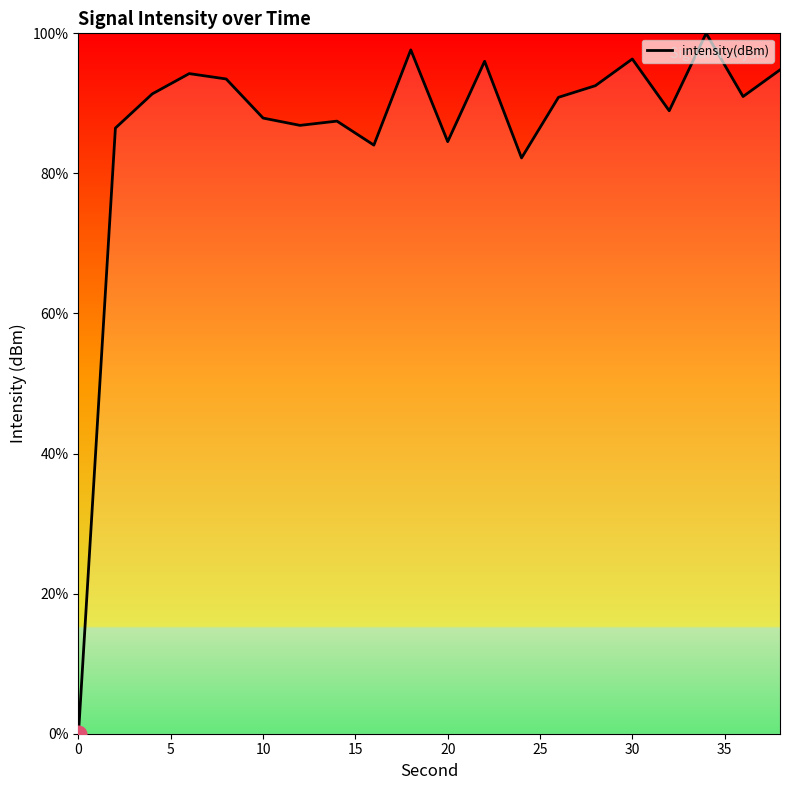

What is the maximum value shown in the chart?

100.0